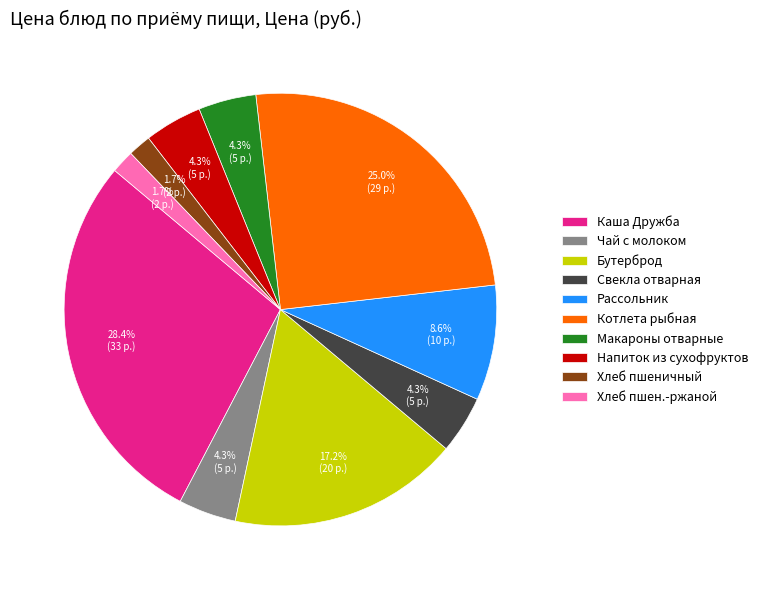

Between Чай с молоком and Котлета рыбная, which is larger?

Котлета рыбная